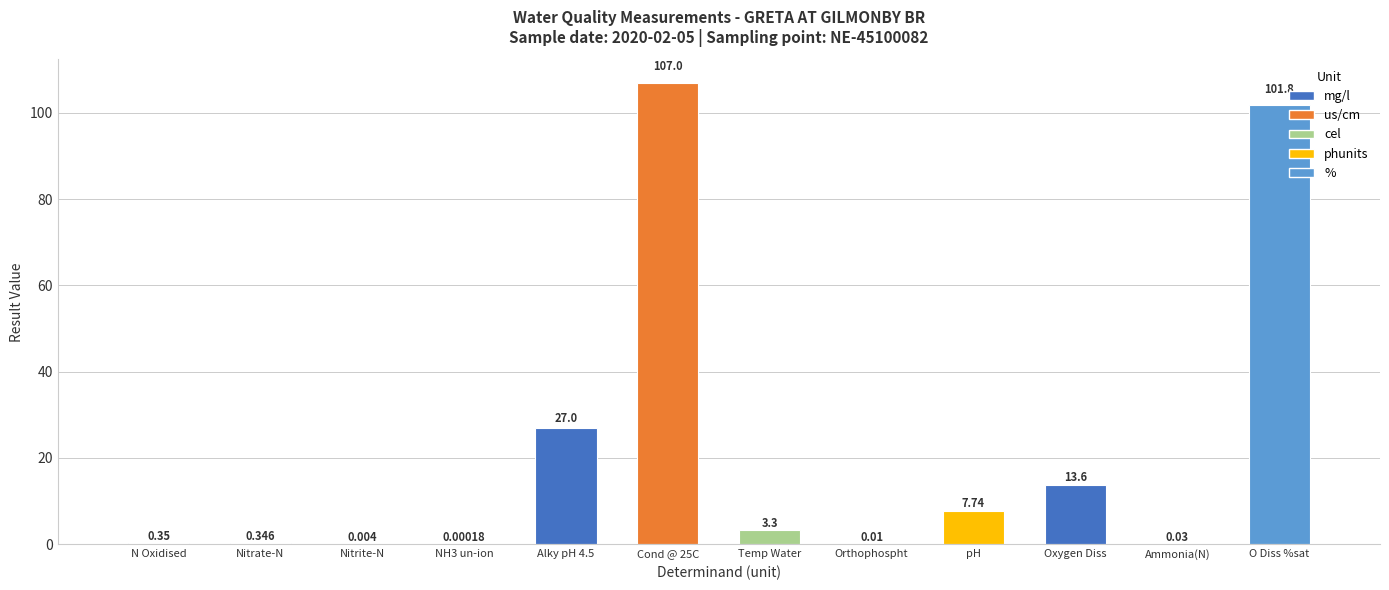

Between Ammonia(N) and Nitrite-N, which is larger?

Ammonia(N)